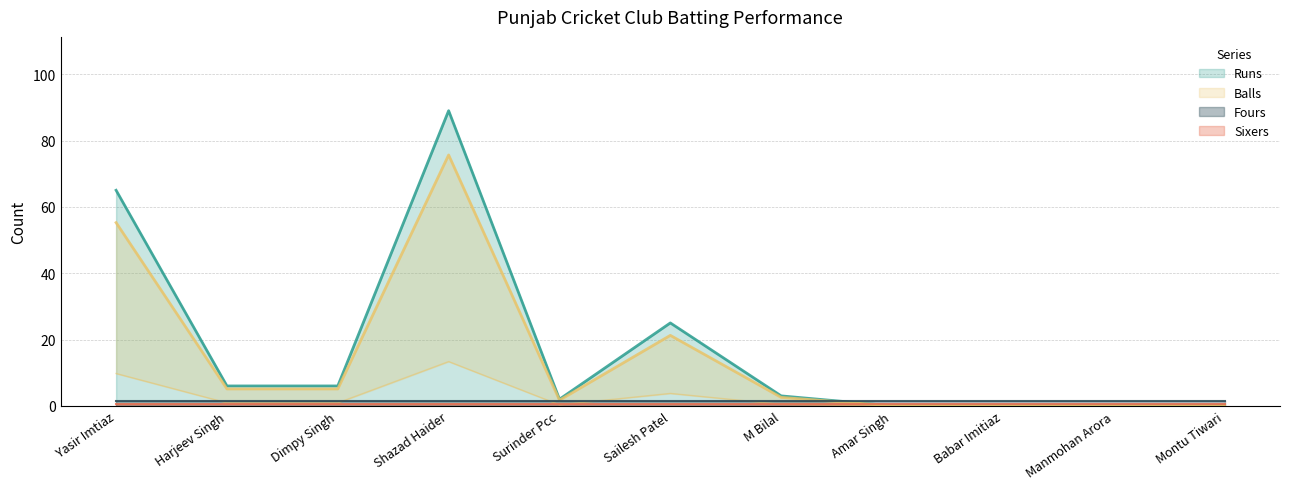

Which has a higher value, Sailesh Patel or Dimpy Singh?

Sailesh Patel